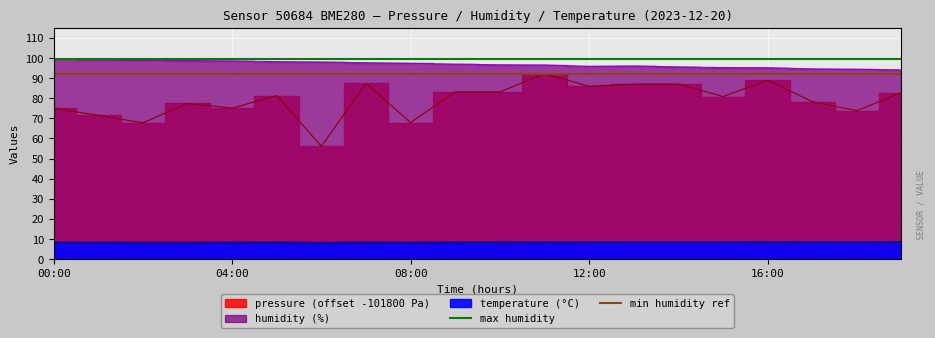

What is the minimum value for min humidity ref?

92.0